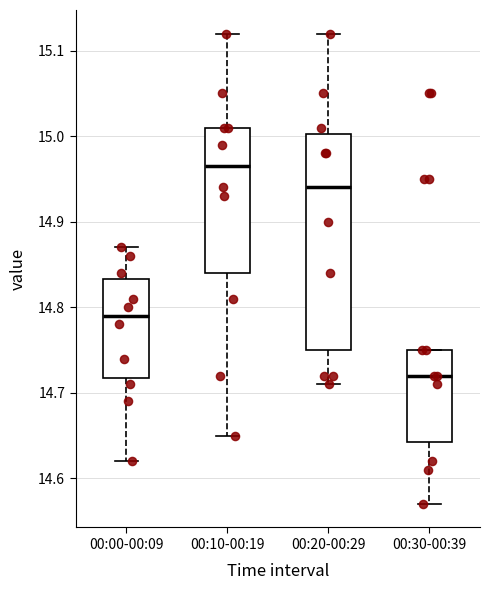

Which box has the lowest median line?

00:30-00:39